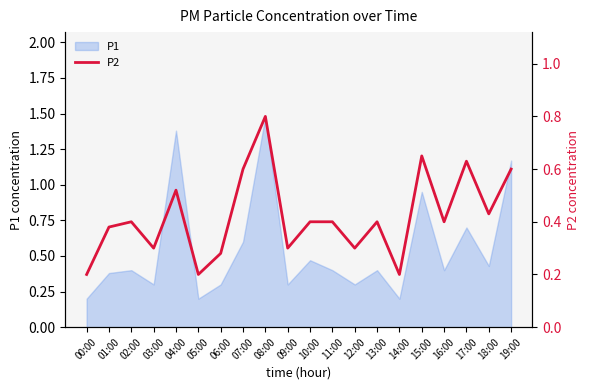

Is it true that P1 equals 0.2 at 05:00?

True